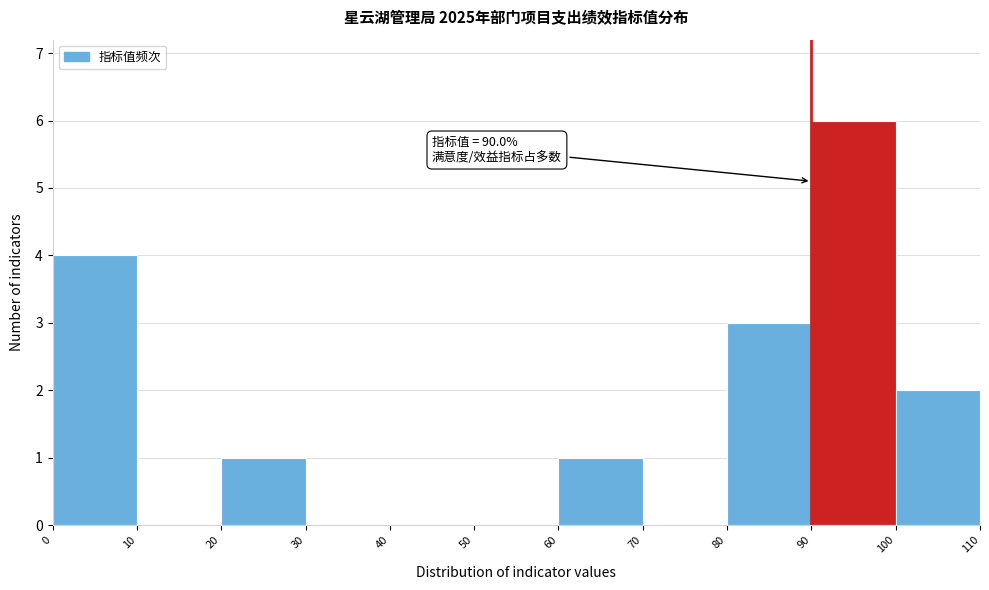

Over which range of the x-axis is the bar tallest?

90 to 100